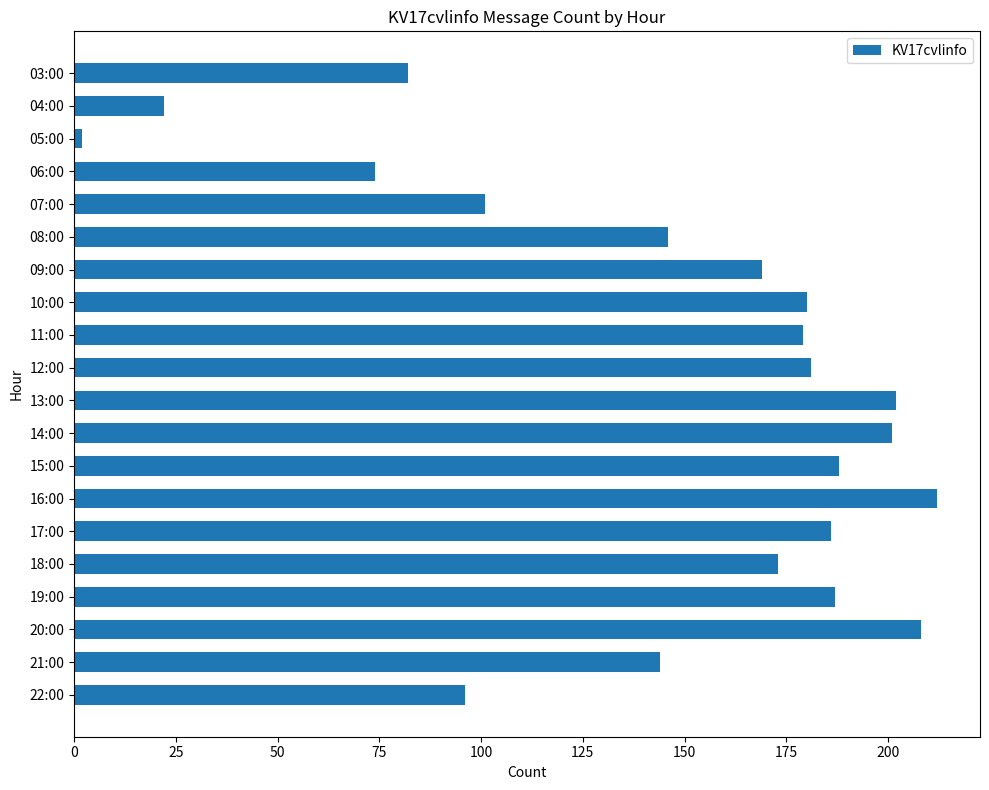

True or false: the data shows 188 at 15:00.

True